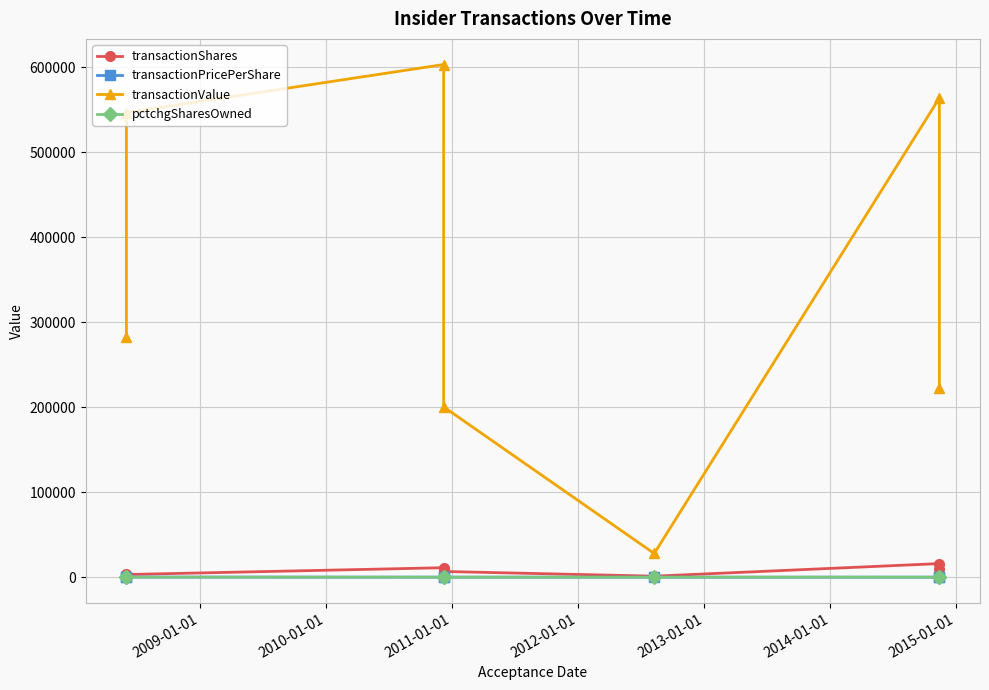

What are all the series names shown in the legend?

transactionShares, transactionPricePerShare, transactionValue, pctchgSharesOwned